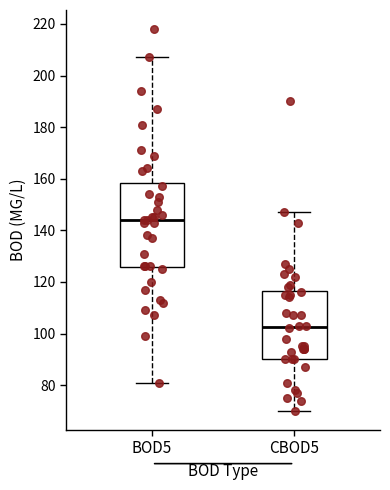

Which box has the lowest median line?

CBOD5